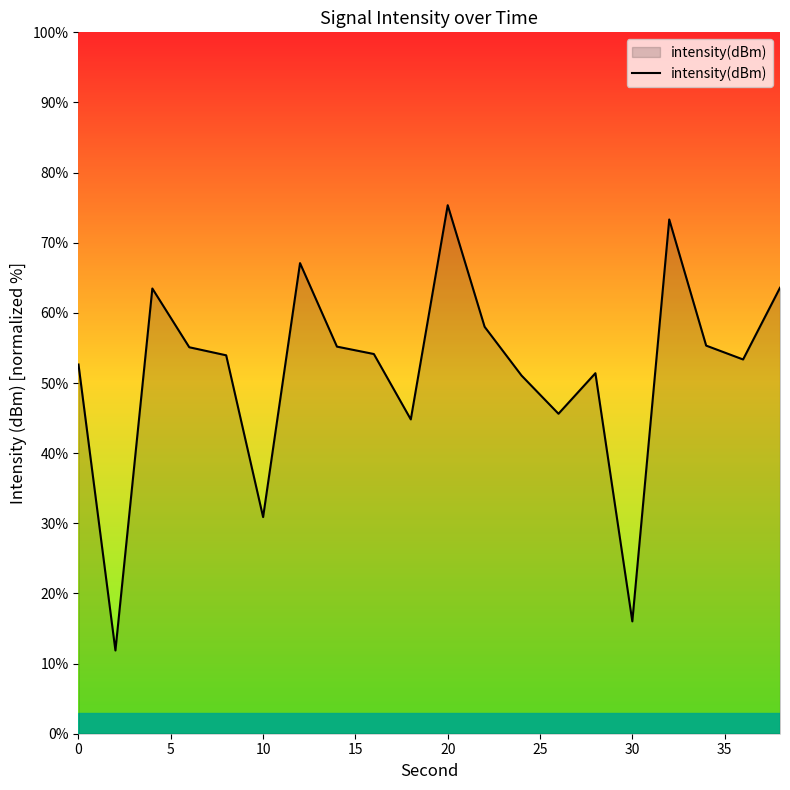

What is the difference between the maximum and minimum values?

63.5